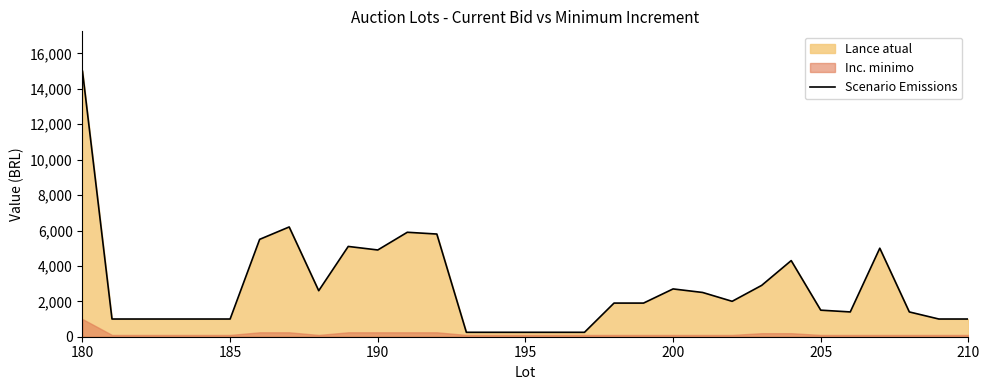

What is the highest value of the Scenario Emissions series?

15000